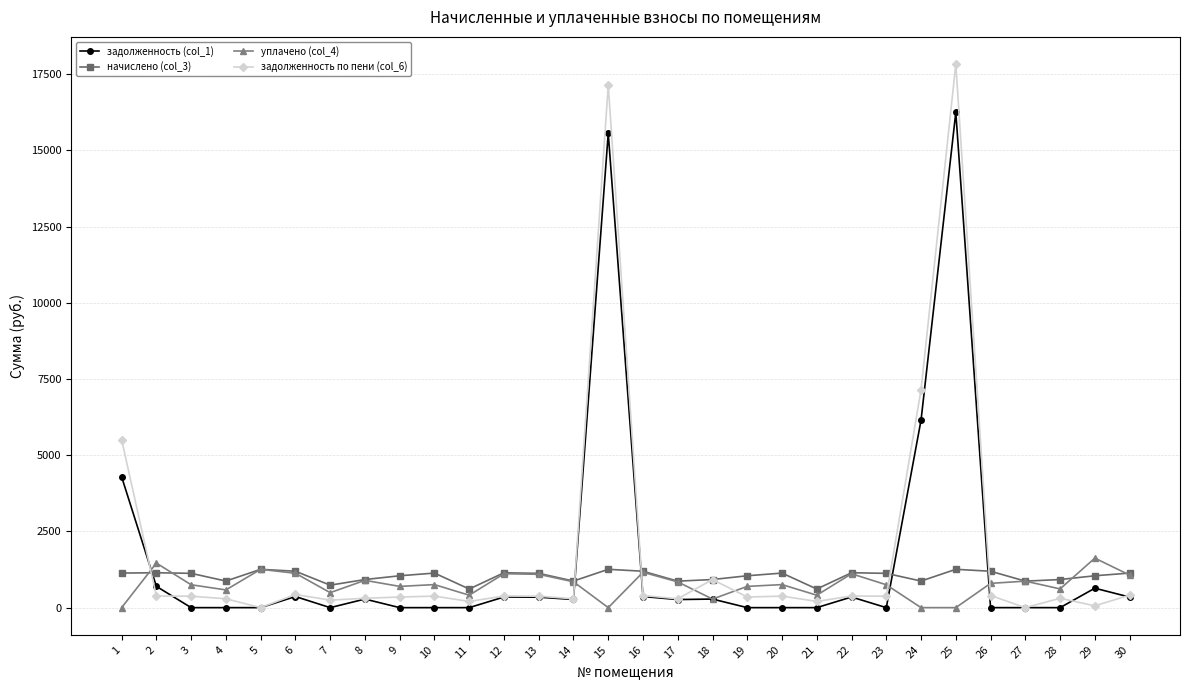

True or false: начислено (col_3) and задолженность (col_1) cross at least once.

True